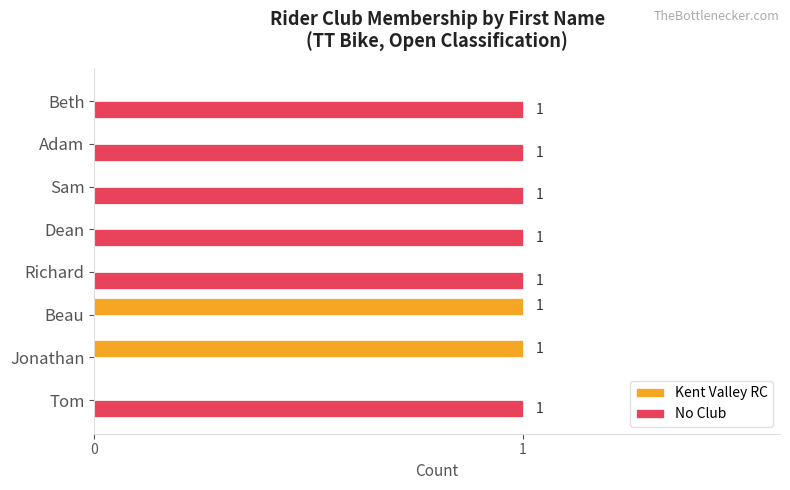

Is it true that No Club equals 1 at Sam?

True